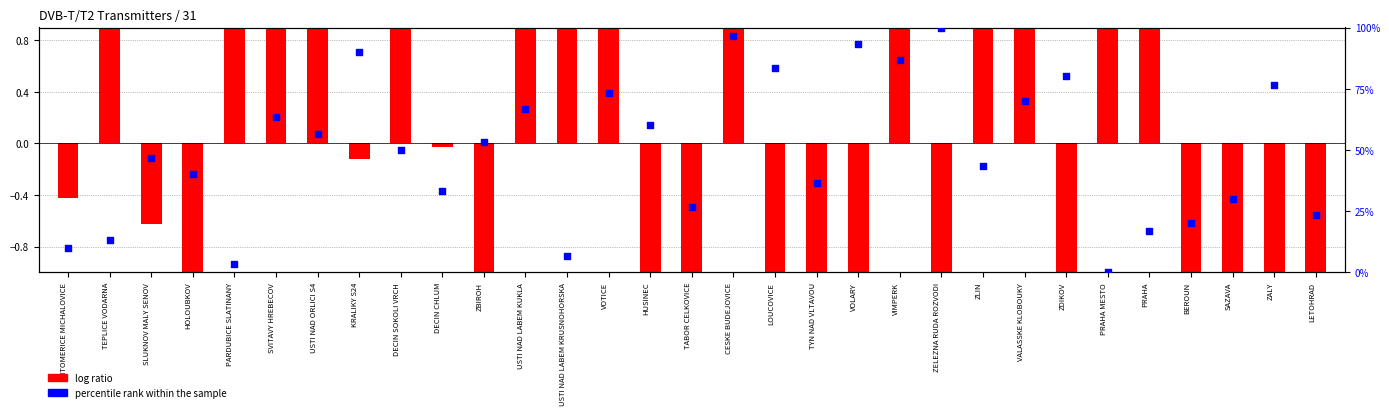

What is the ratio of the value at VOLARY to the value at LOUCOVICE?

1.1